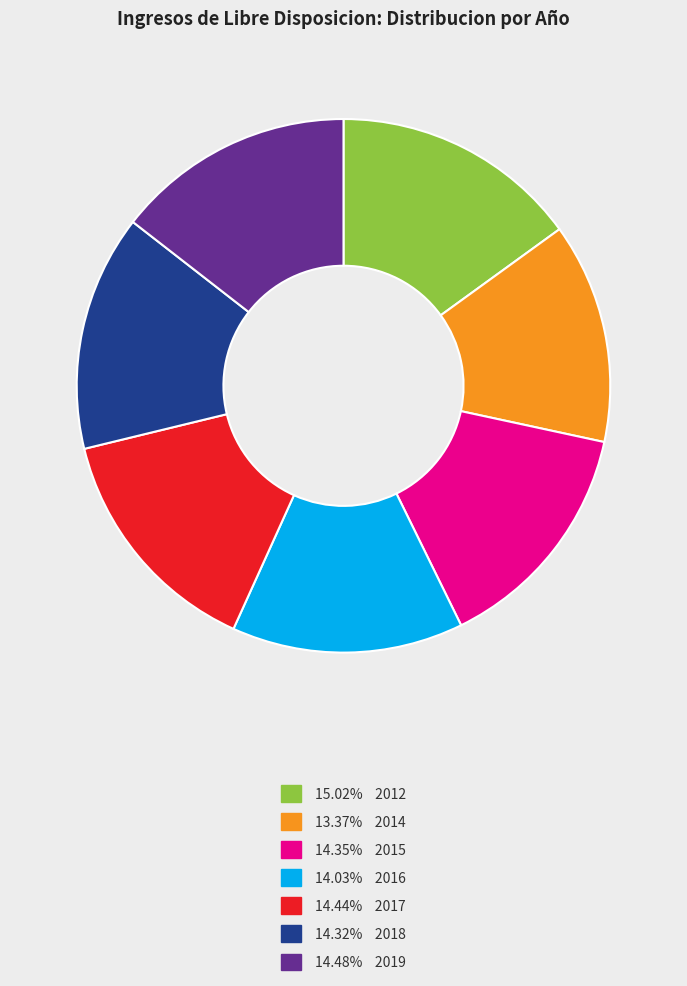

Is there a majority slice in this chart?

No